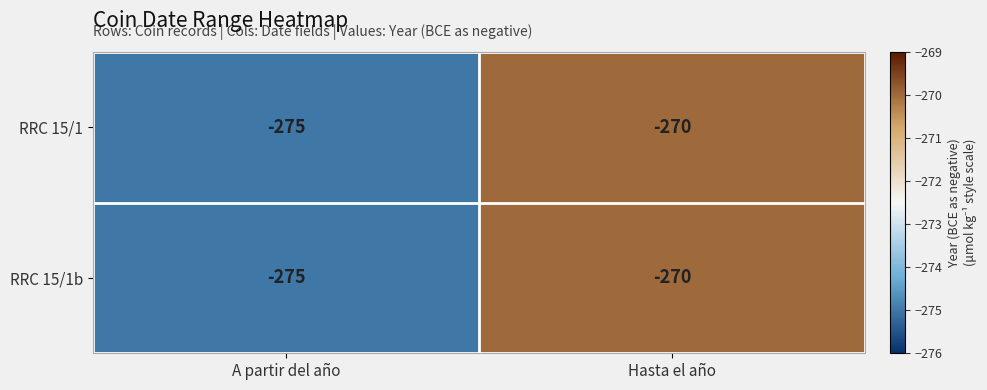

Rank the categories by RRC 15/1 value from highest to lowest.

Hasta el año, A partir del año